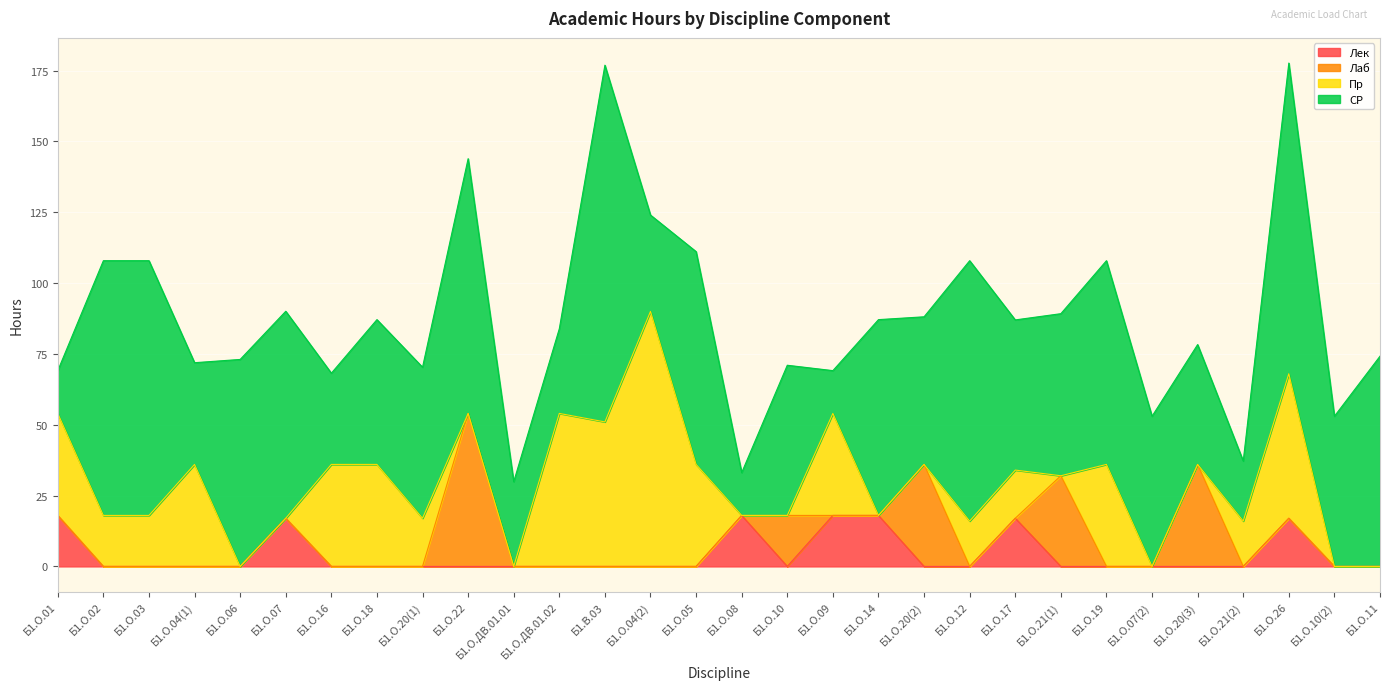

List the labels in order of Пр value, smallest first.

Б1.О.06, Б1.О.07, Б1.О.22, Б1.О.ДВ.01.01, Б1.О.08, Б1.О.10, Б1.О.14, Б1.О.20(2), Б1.О.21(1), Б1.О.07(2), Б1.О.20(3), Б1.О.10(2), Б1.О.11, Б1.О.12, Б1.О.21(2), Б1.О.20(1), Б1.О.17, Б1.О.02, Б1.О.03, Б1.О.01, Б1.О.04(1), Б1.О.16, Б1.О.18, Б1.О.05, Б1.О.09, Б1.О.19, Б1.В.03, Б1.О.26, Б1.О.ДВ.01.02, Б1.О.04(2)